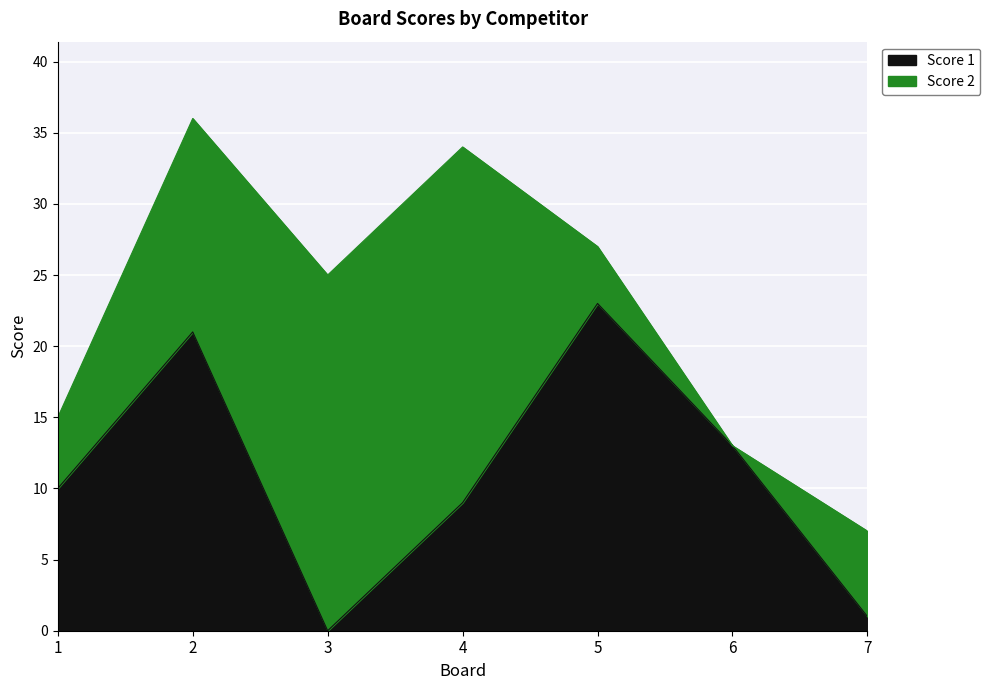

List the labels in order of value, largest first.

5, 2, 6, 1, 4, 7, 3